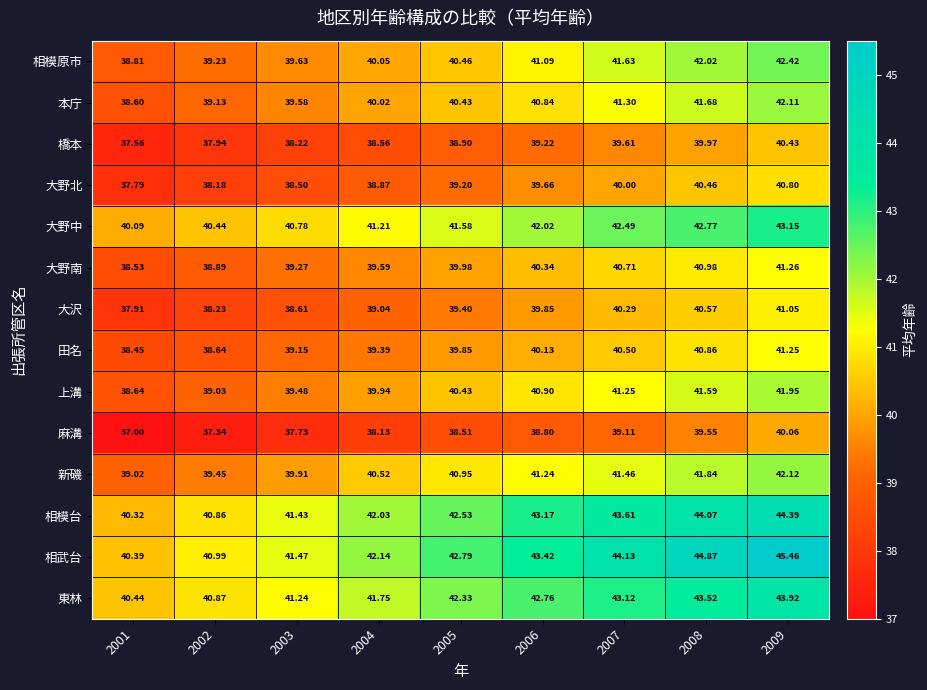

How many categories are shown in the chart?

9